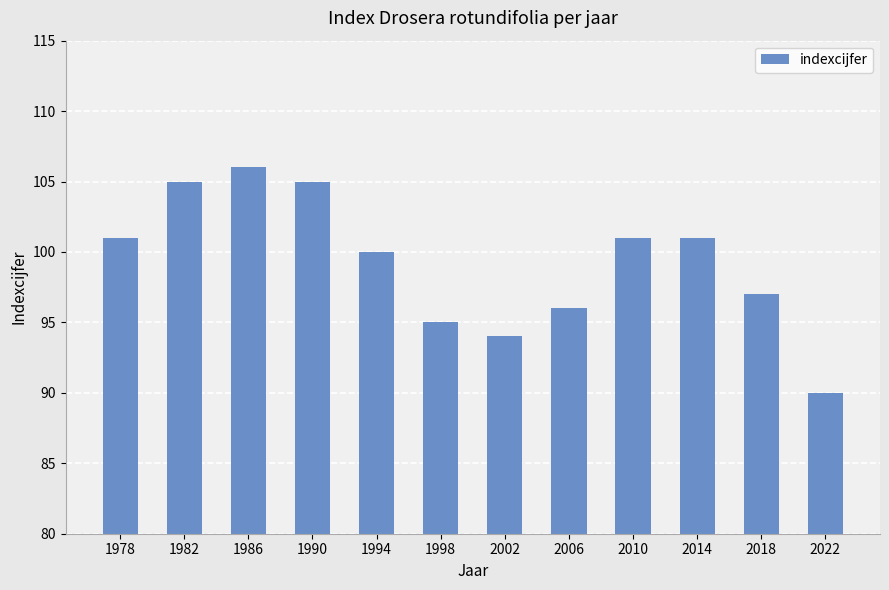

Is it true that the value at 2002 is 94?

True